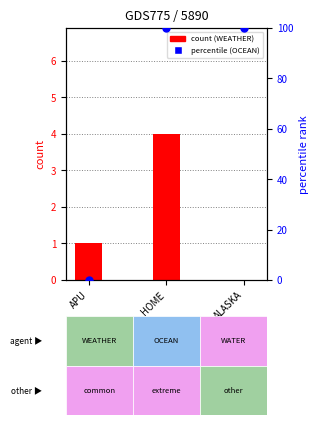

Which series has the widest spread of Y values?

percentile rank (OCEAN)